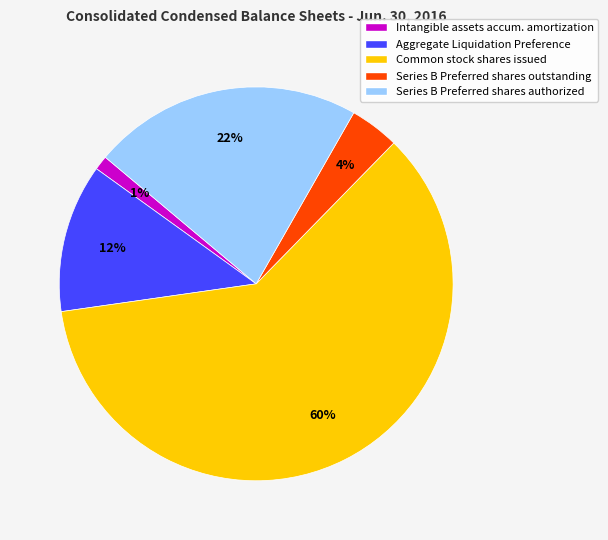

Is it true that Common stock shares issued is 60% of the pie?

True